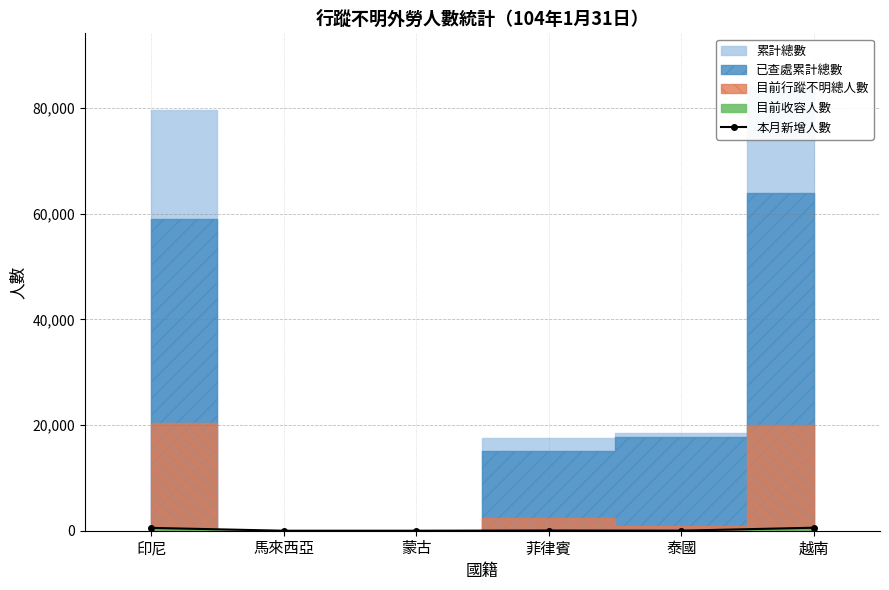

How many points are lower than both their immediate neighbors (excluding endpoints)?

1